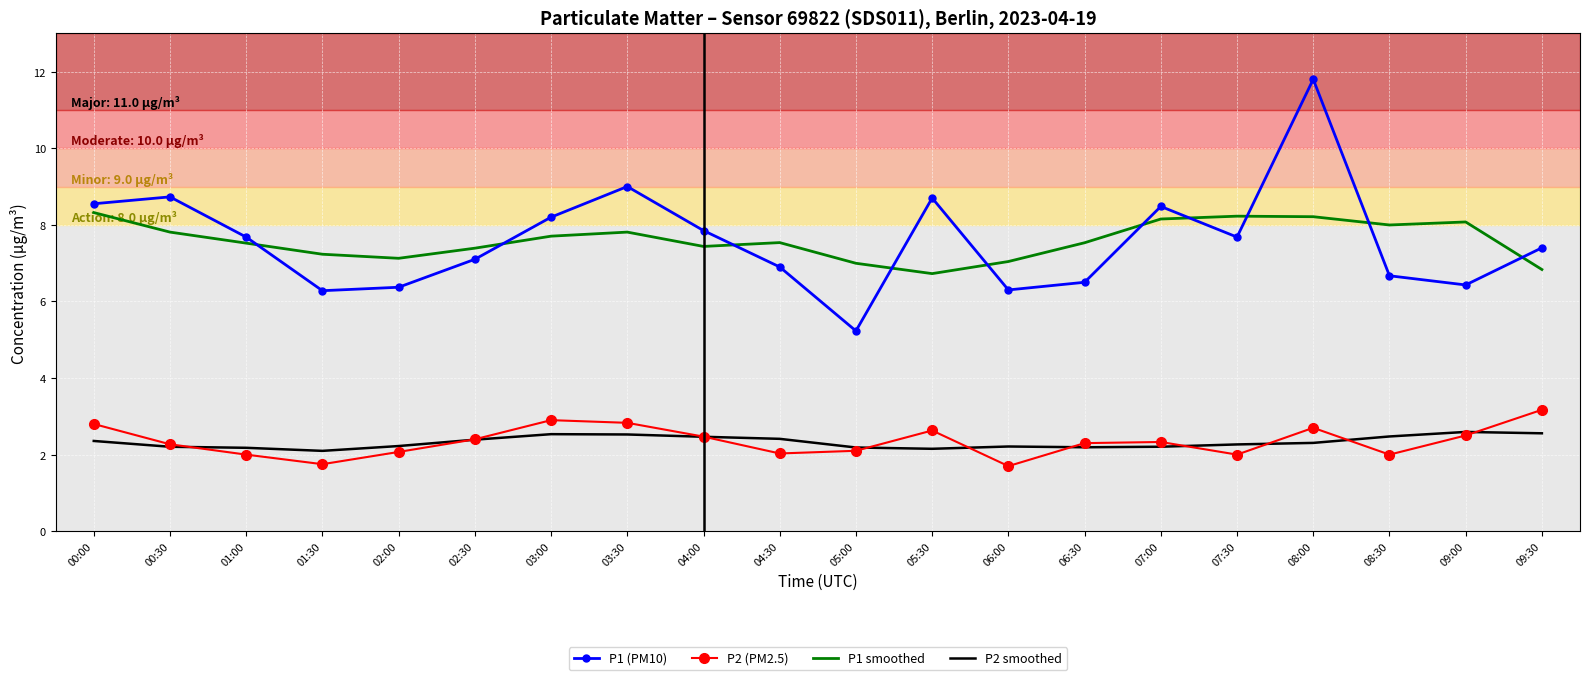

At how many categories does at least one series exceed 4?

20